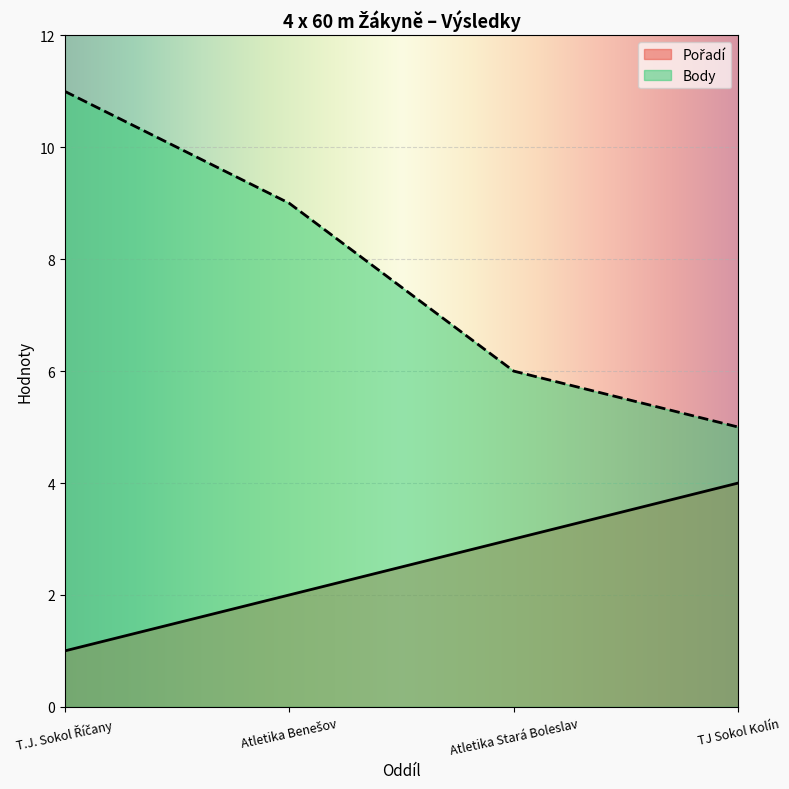

How many values in the Body series exceed 9?

1